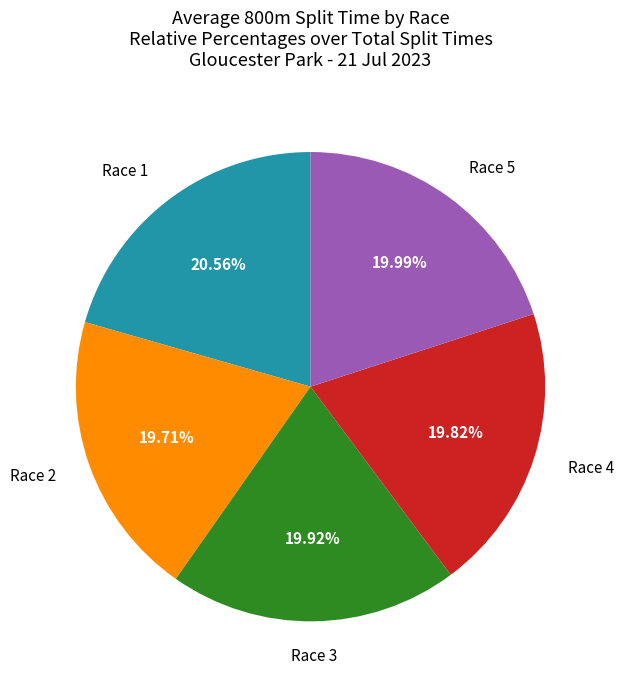

Does any single category account for the majority?

No